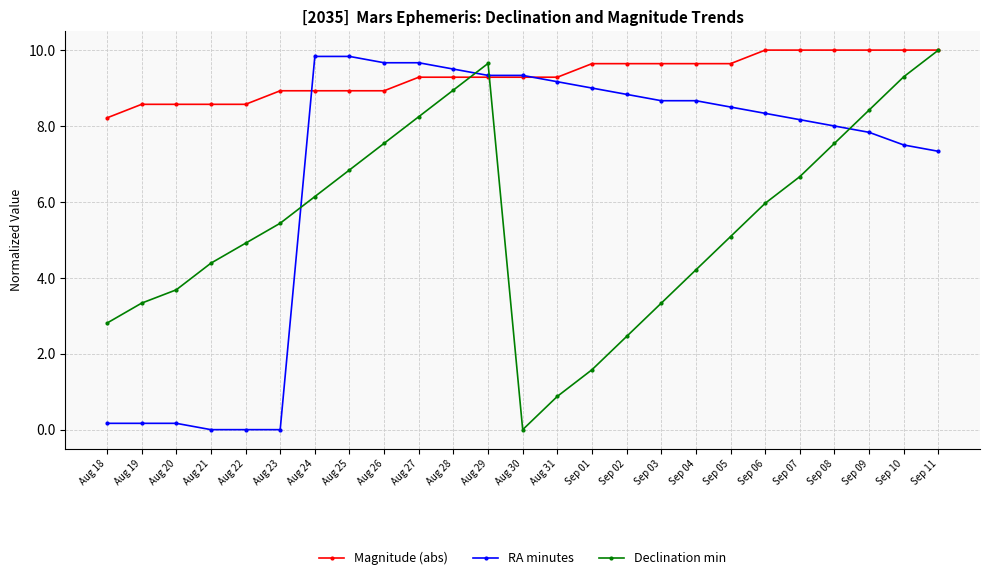

Where do Magnitude (abs) and RA minutes first cross each other?

Aug 23 and Aug 24